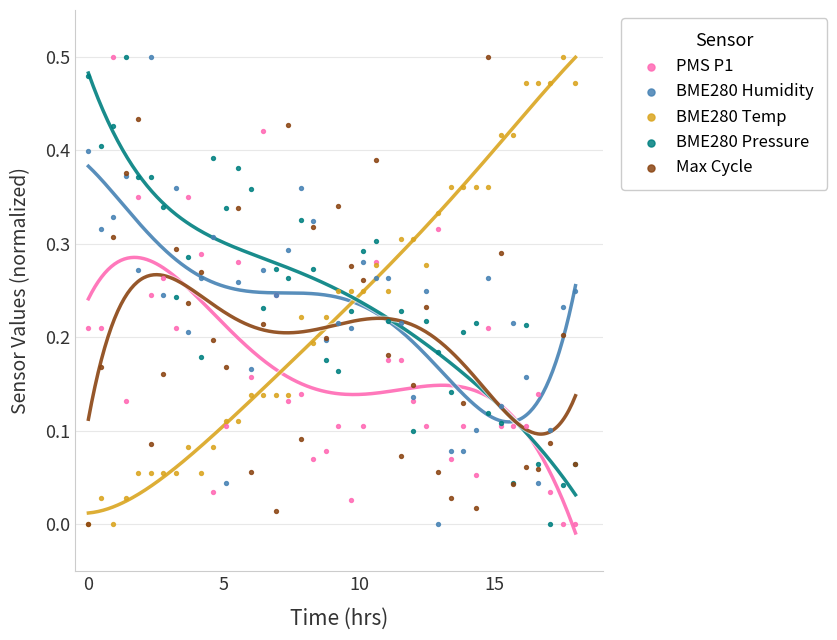

What are all the series names shown in the legend?

PMS P1, BME280 Humidity, BME280 Temp, BME280 Pressure, Max Cycle